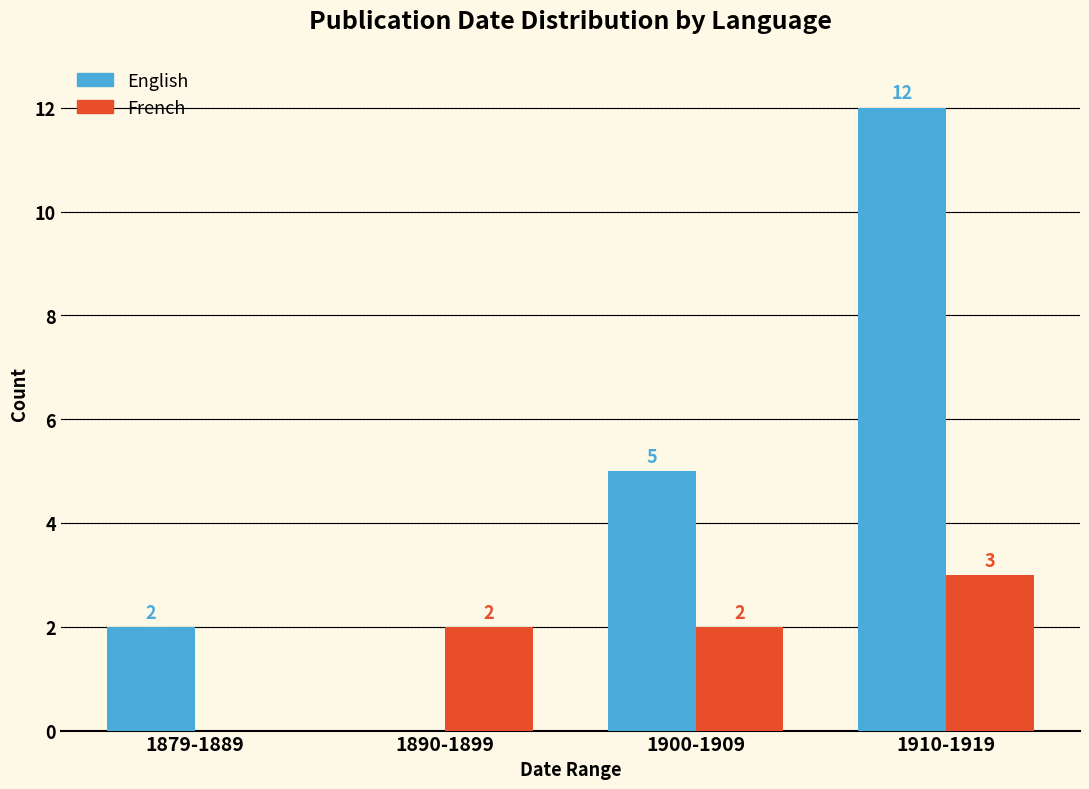

How many groups of bars are there?

4